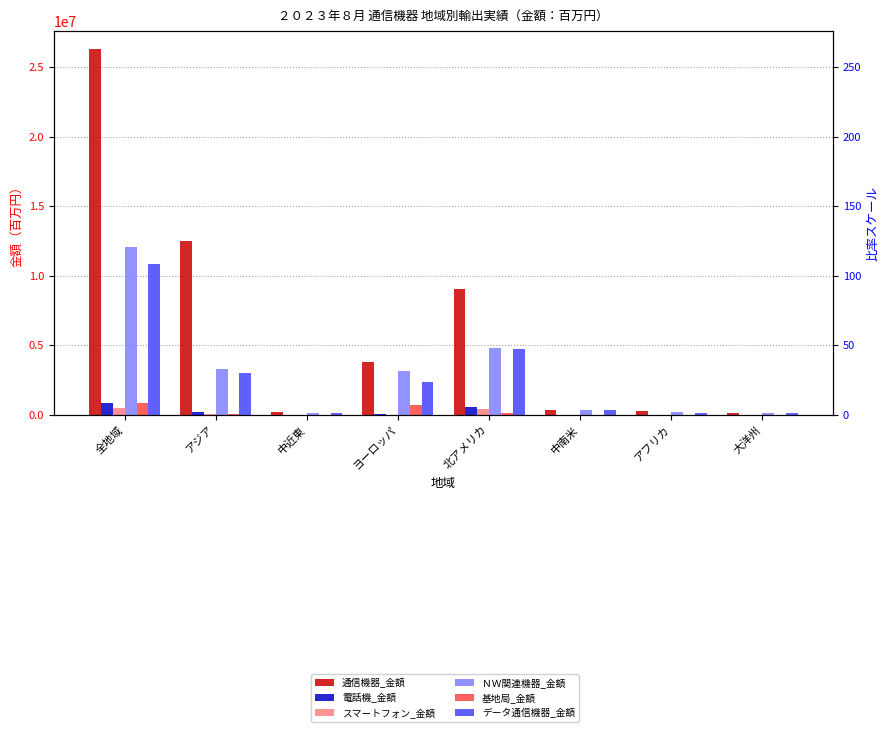

What is the difference between the maximum and second lowest values in the 電話機_金額 series?

846332